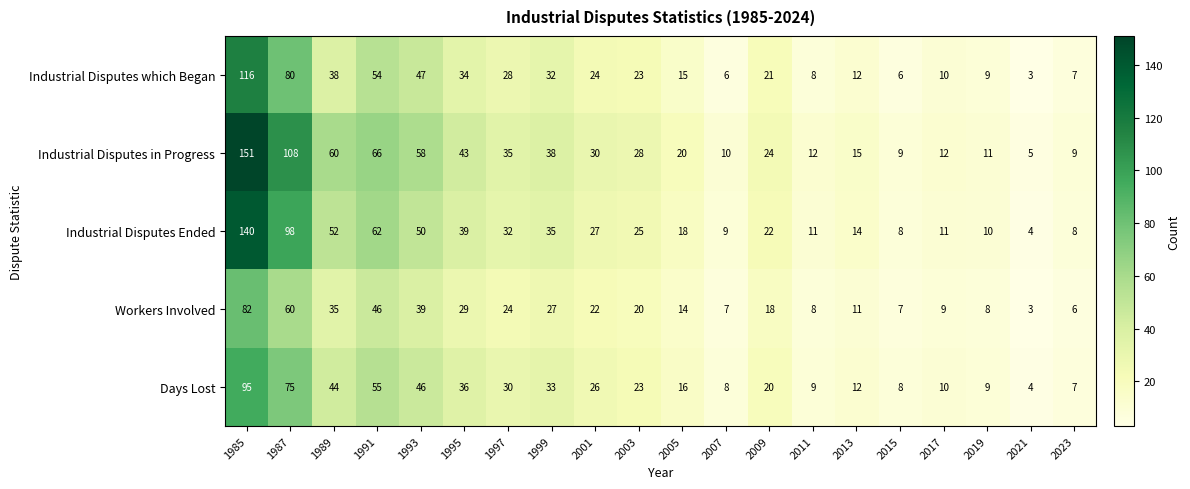

At how many categories does at least one series exceed 59?

4